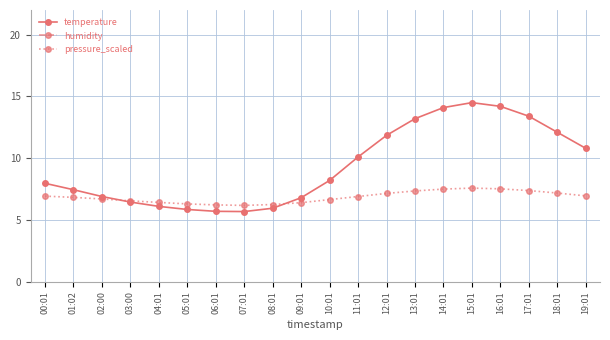

At which category does pressure_scaled reach its first local valley?

07:01